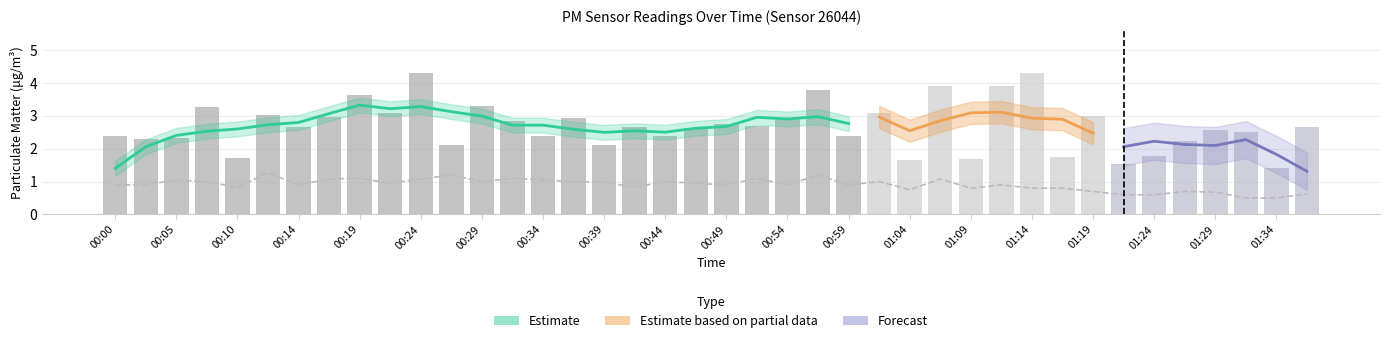

What is the sum of all P1 values?

107.7